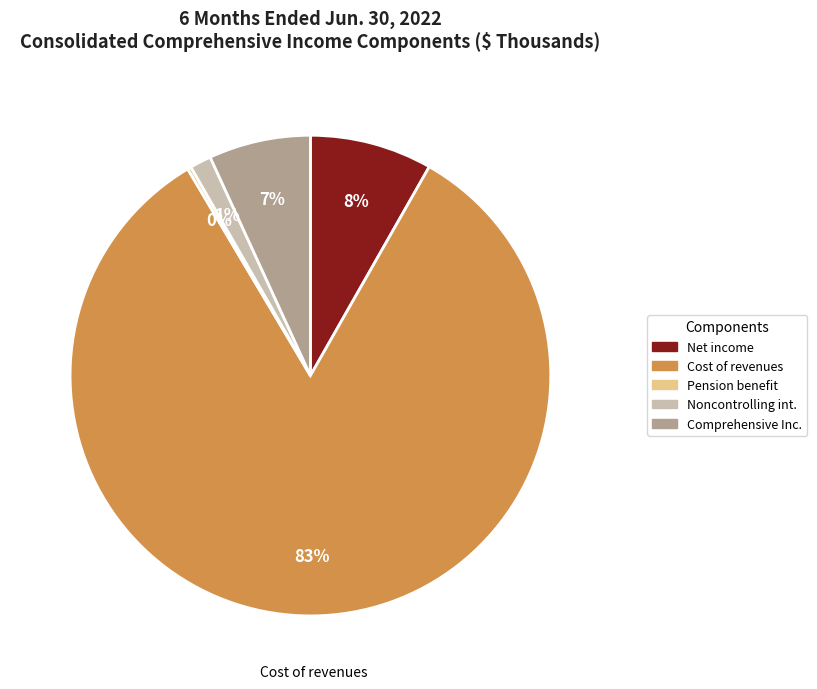

Which category has the biggest portion of the pie?

Cost of revenues